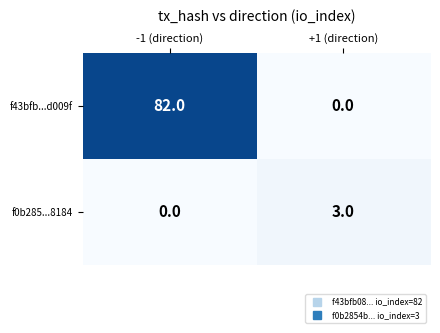

Rank the series by their average value, from lowest to highest.

f0b285...8184, f43bfb...d009f